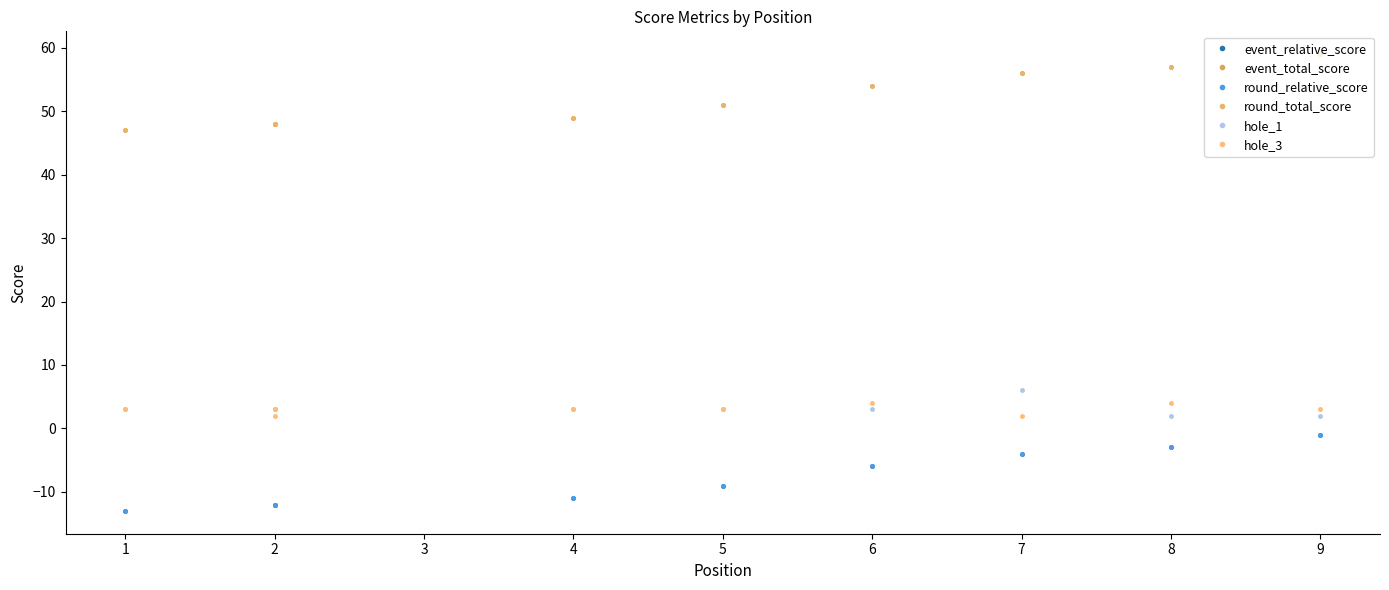

How many lines are shown in the chart?

6